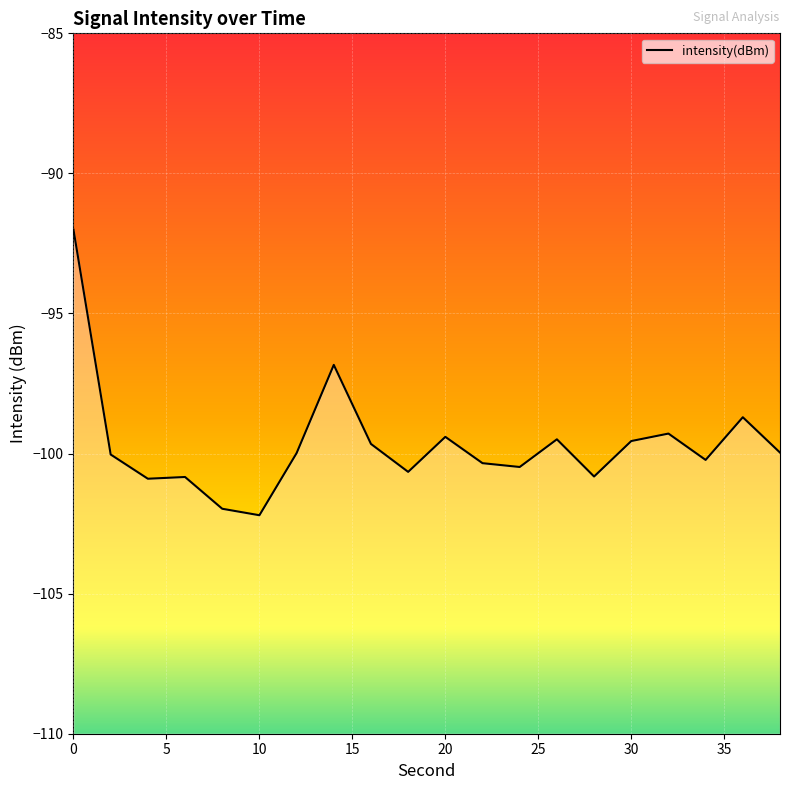

The chart shows a value of -157.9 at 20. True or false?

False